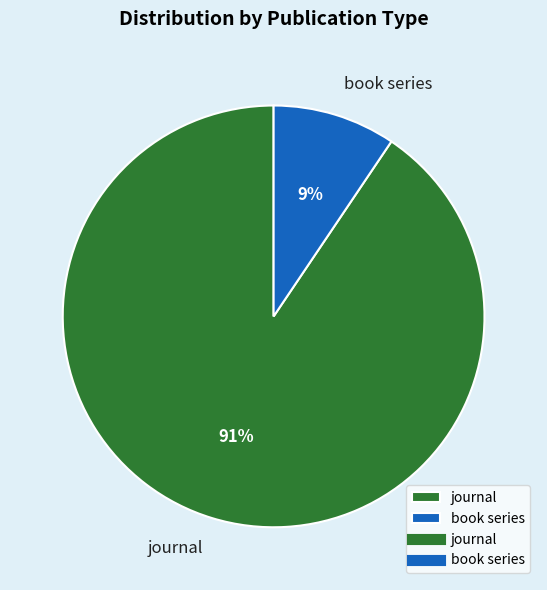

What percentage is the book series slice, to the nearest percent?

9%